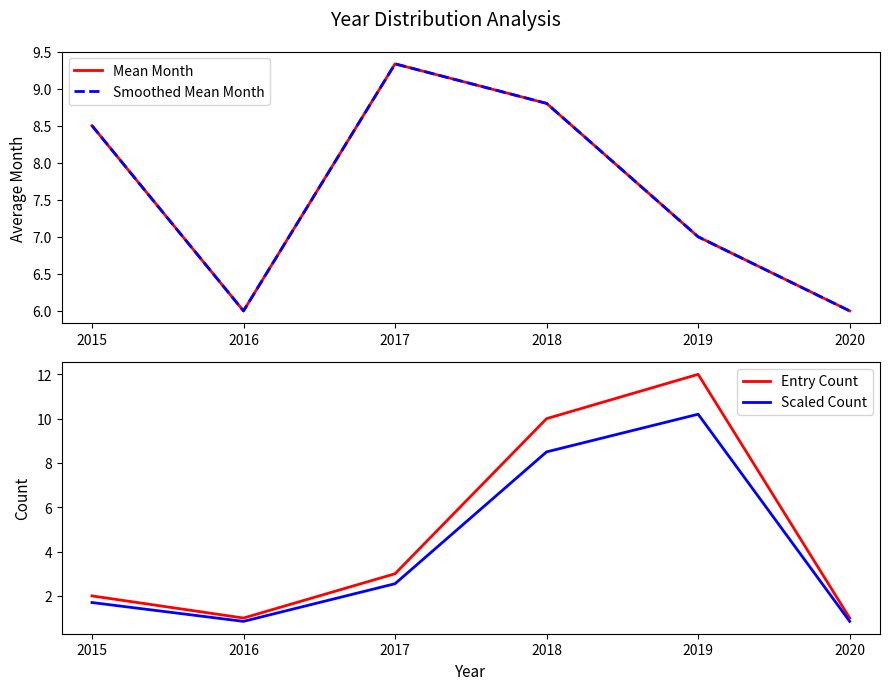

True or false: Entry Count has a value of 15.2 at 2018.

False